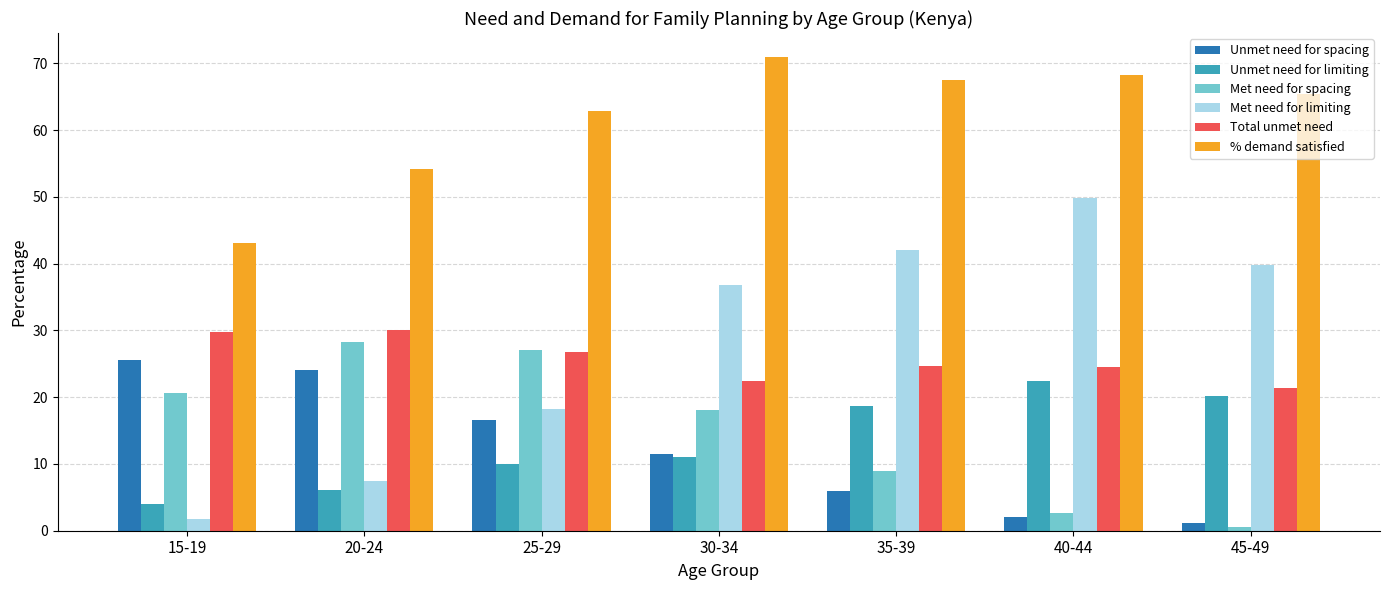

What is the label of the 7th bar from the left?

45-49